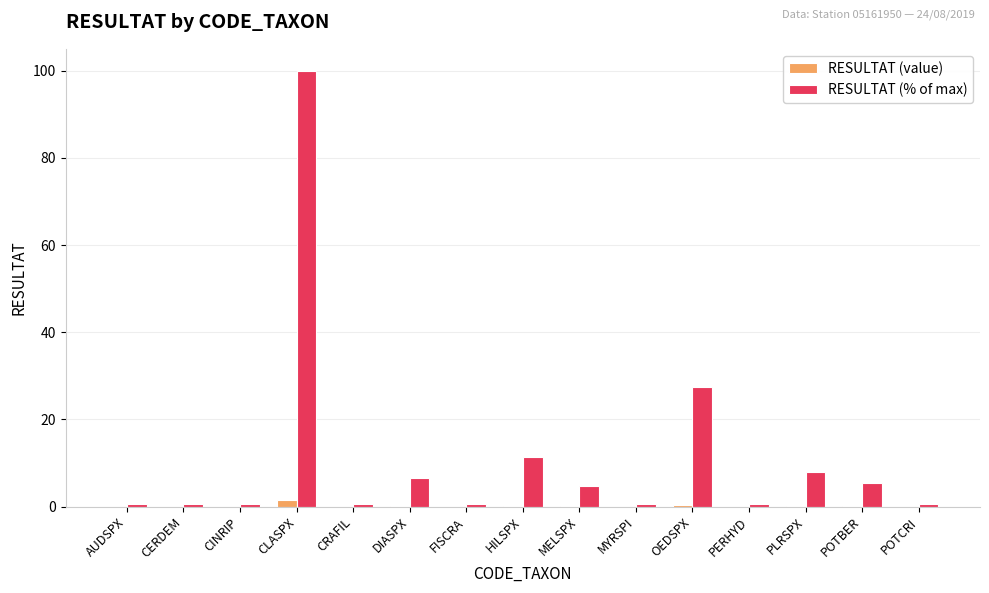

At which category is the sum across all series the highest?

CLASPX